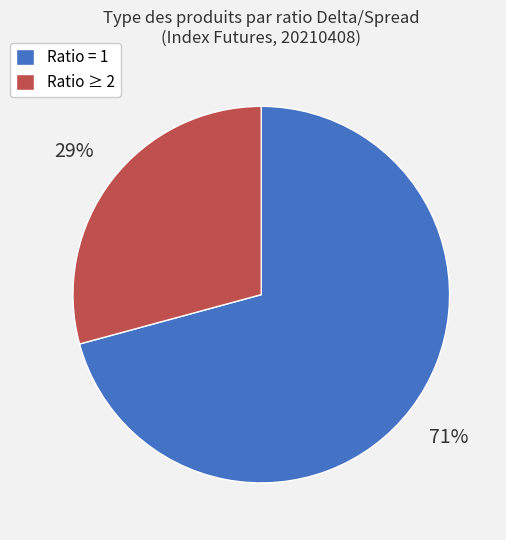

Is there a majority slice in this chart?

Yes